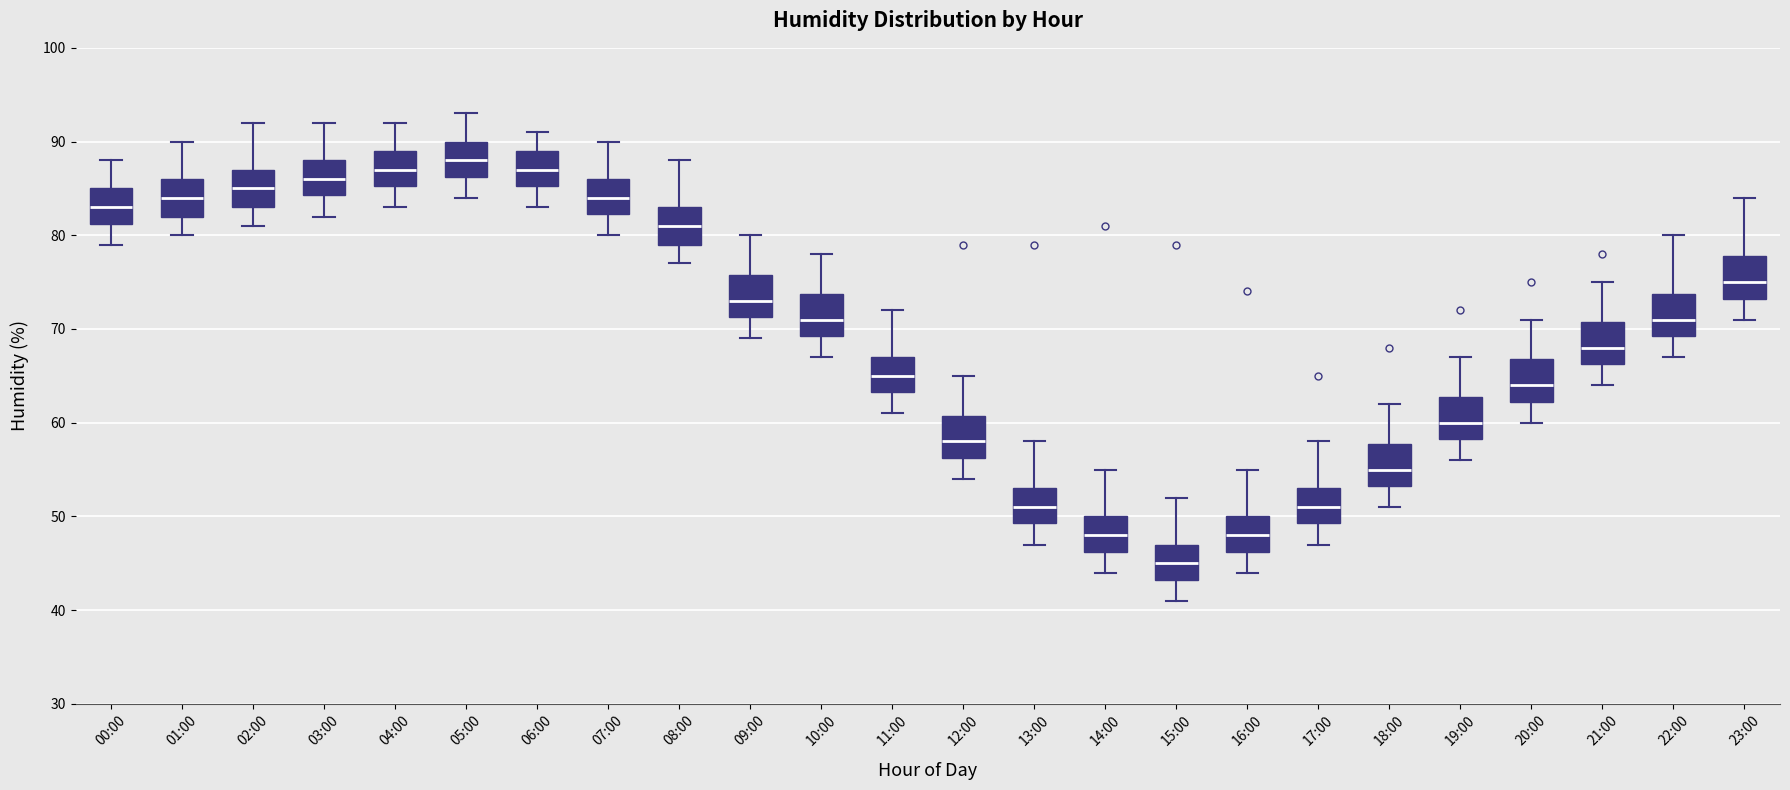

Reading left to right, transcribe this box plot: for each box, give where its median line is, the range the box spans, and where its two whiskers end, as read against the y-axis. The values are not printed on the chart, so give them approximately, as read against the axis.

00:00: median 83, box 81 to 85, whiskers 79 to 88
01:00: median 84, box 82 to 86, whiskers 80 to 90
02:00: median 85, box 83 to 87, whiskers 81 to 92
03:00: median 86, box 84 to 88, whiskers 82 to 92
04:00: median 87, box 85 to 89, whiskers 83 to 92
05:00: median 88, box 86 to 90, whiskers 84 to 93
06:00: median 87, box 85 to 89, whiskers 83 to 91
07:00: median 84, box 82 to 86, whiskers 80 to 90
08:00: median 81, box 79 to 83, whiskers 77 to 88
09:00: median 73, box 71 to 76, whiskers 69 to 80
10:00: median 71, box 69 to 74, whiskers 67 to 78
11:00: median 65, box 63 to 67, whiskers 61 to 72
12:00: median 58, box 56 to 61, whiskers 54 to 65
13:00: median 51, box 49 to 53, whiskers 47 to 58
14:00: median 48, box 46 to 50, whiskers 44 to 55
15:00: median 45, box 43 to 47, whiskers 41 to 52
16:00: median 48, box 46 to 50, whiskers 44 to 55
17:00: median 51, box 49 to 53, whiskers 47 to 58
18:00: median 55, box 53 to 58, whiskers 51 to 62
19:00: median 60, box 58 to 63, whiskers 56 to 67
20:00: median 64, box 62 to 67, whiskers 60 to 71
21:00: median 68, box 66 to 71, whiskers 64 to 75
22:00: median 71, box 69 to 74, whiskers 67 to 80
23:00: median 75, box 73 to 78, whiskers 71 to 84